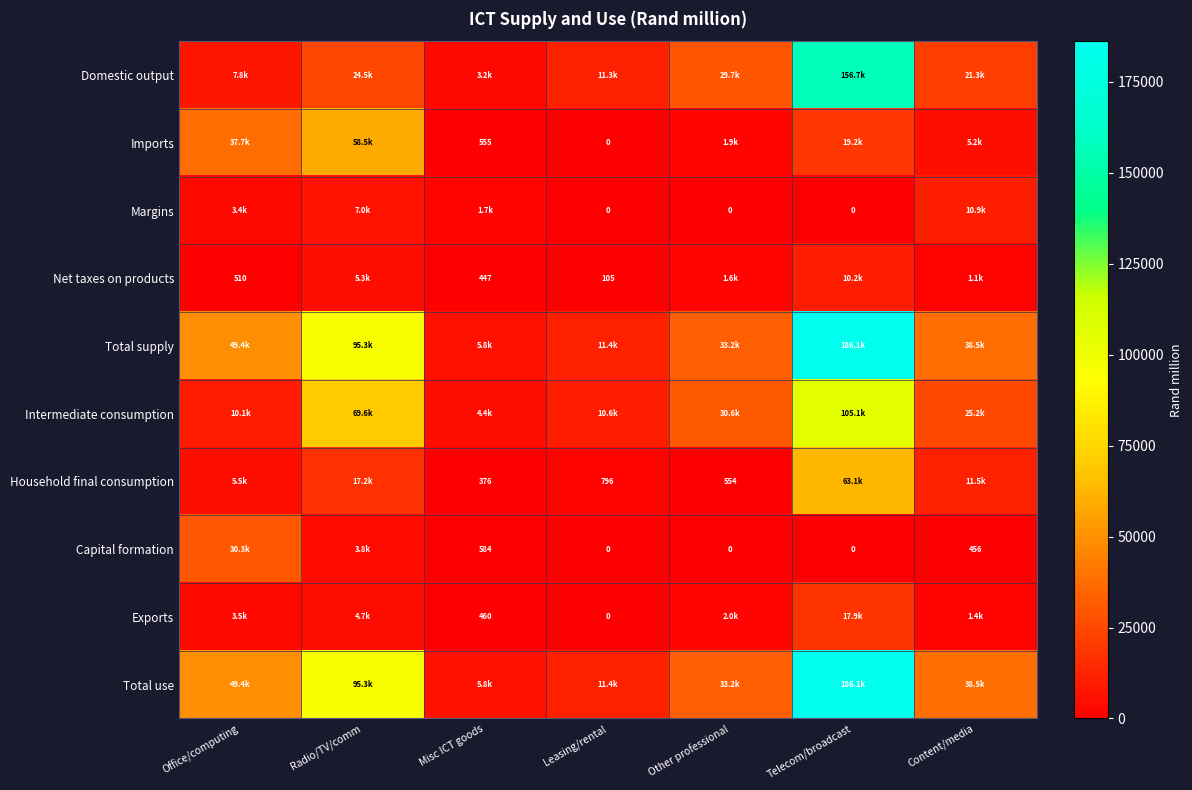

The Domestic output series shows 33878.8 at Content/media. True or false?

False